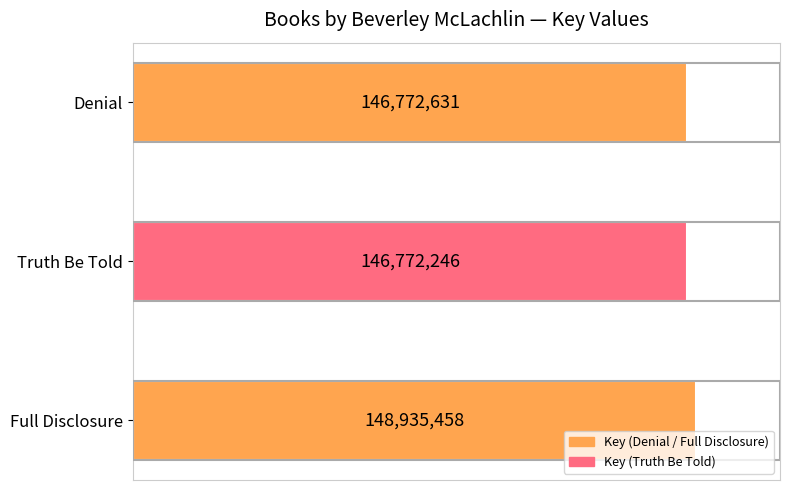

How many bars are there in total?

3